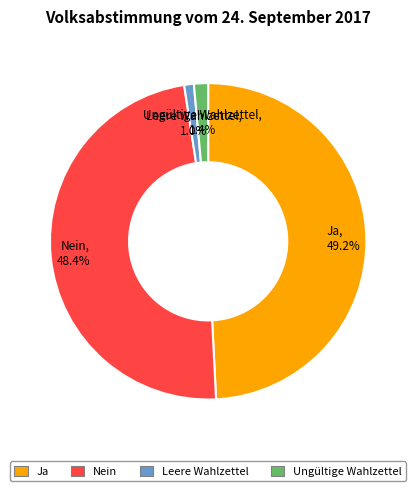

What is the largest slice in the pie chart?

Ja